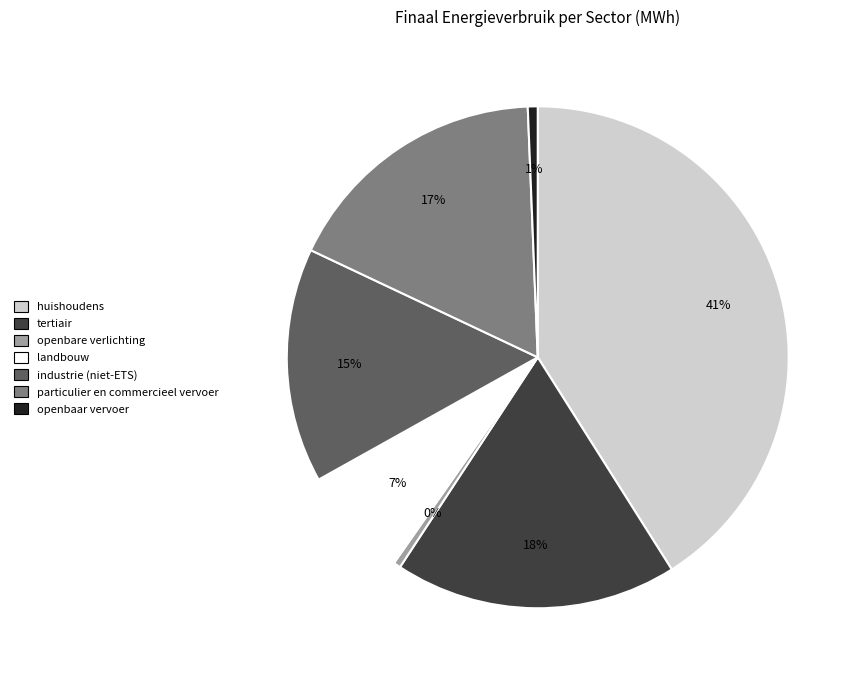

Between landbouw and openbaar vervoer, which is larger?

landbouw